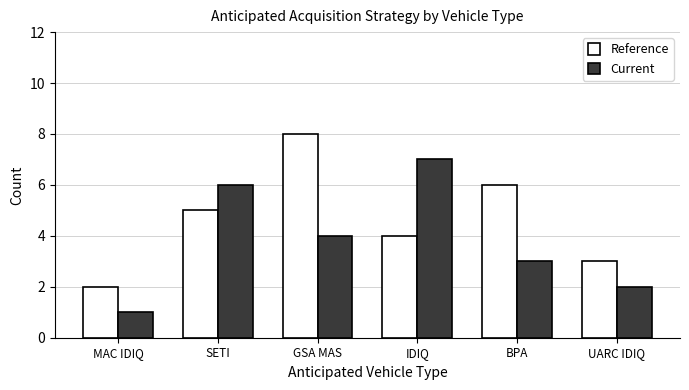

The Reference series shows 4 at IDIQ. True or false?

True